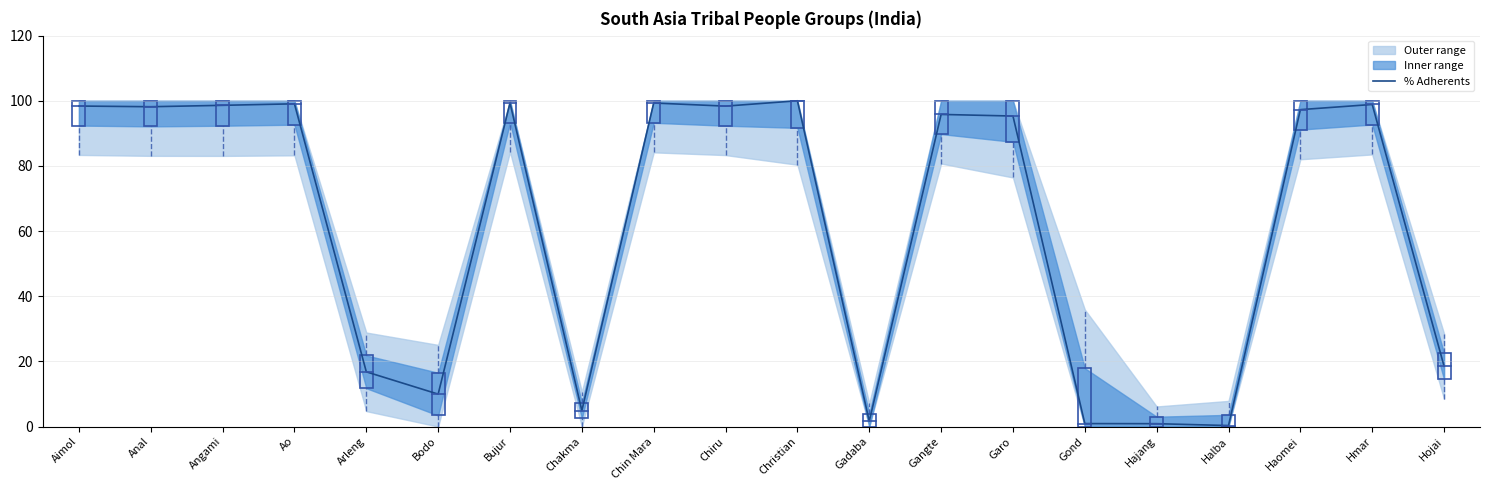

What is the difference between the maximum and minimum values?

99.7